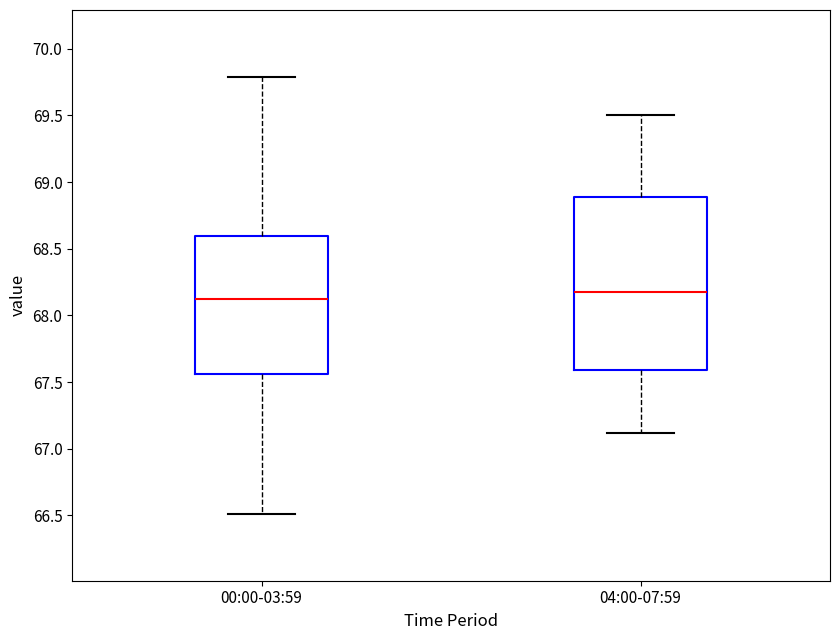

Where does the upper whisker of the box for 04:00-07:59 end on the y-axis? The values are not printed on the chart, so give them approximately, as read against the axis.

69.50